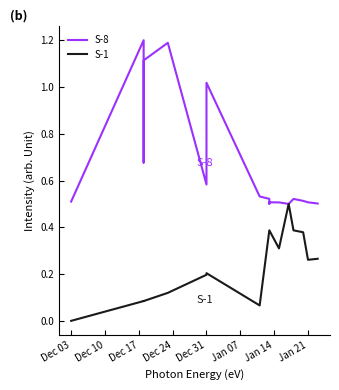

Which series has the widest spread of values?

S-8